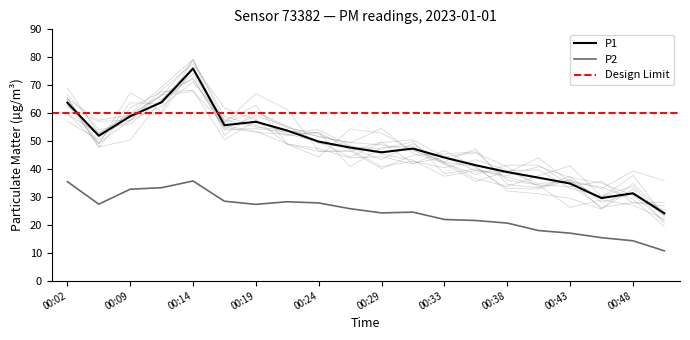

Reading left to right, list all the values displayed in this chart.

P1: 00:02=63.8	00:04=51.9	00:09=58.9	00:12=63.9	00:14=76.0	00:16=55.7	00:19=56.9	00:21=53.8	00:24=49.8	00:26=47.7	00:29=46.0	00:31=47.3	00:33=44.1	00:36=41.3	00:38=38.9	00:41=36.9	00:43=34.8	00:46=29.6	00:48=31.3	00:51=24.1
P2: 00:02=35.5	00:04=27.4	00:09=32.8	00:12=33.3	00:14=35.7	00:16=28.4	00:19=27.3	00:21=28.3	00:24=27.8	00:26=25.8	00:29=24.3	00:31=24.6	00:33=21.9	00:36=21.6	00:38=20.6	00:41=17.9	00:43=17.0	00:46=15.4	00:48=14.3	00:51=10.7